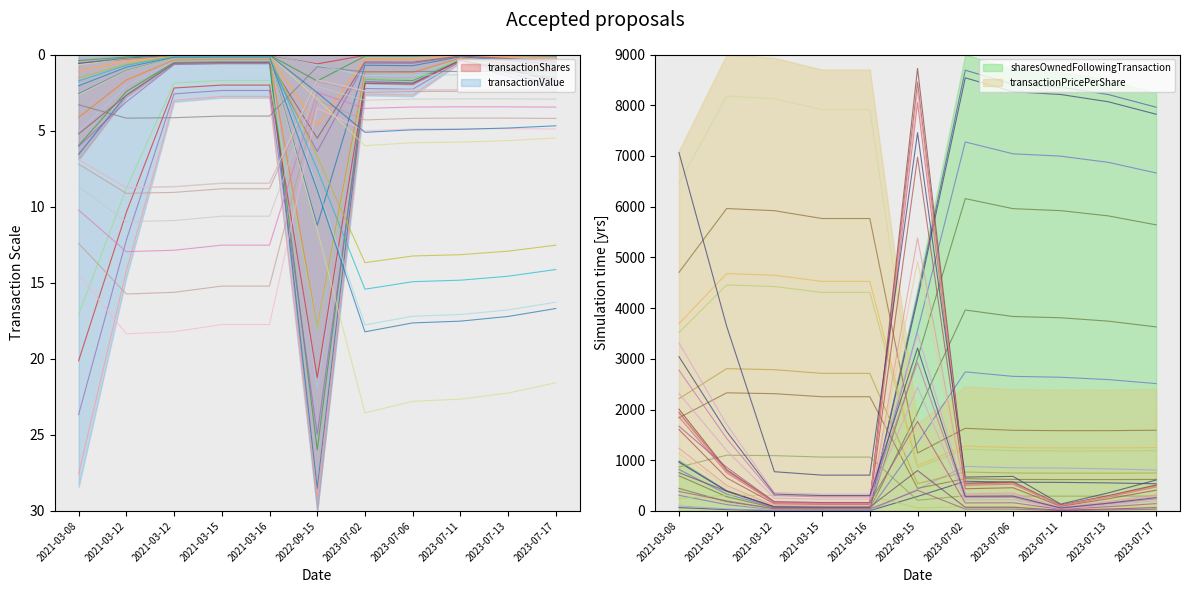

Which series changed the most between 2021-03-12 and 2023-07-11?

transactionValue